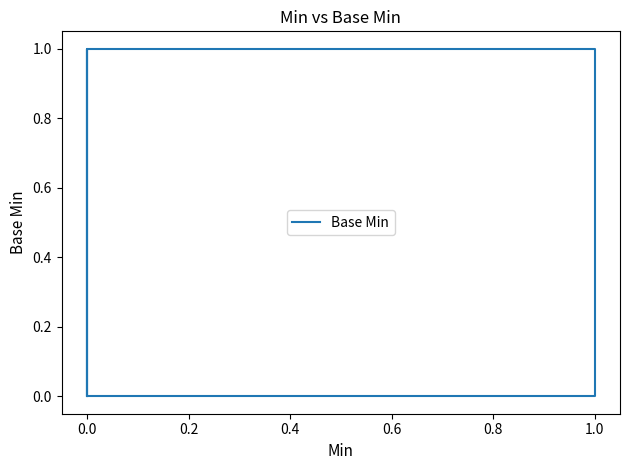

What is the difference between the maximum and minimum values?

1